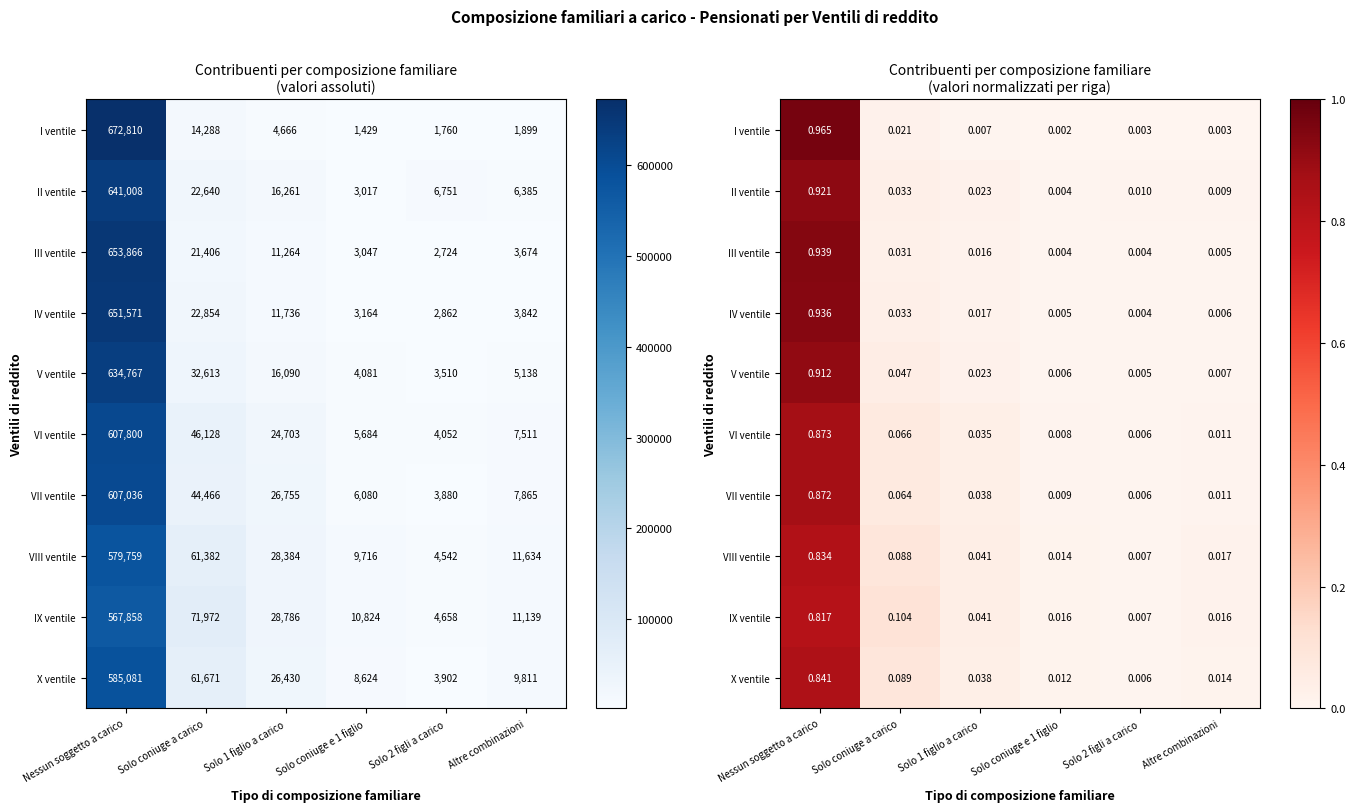

What is the sum of all IV ventile values?

1.0